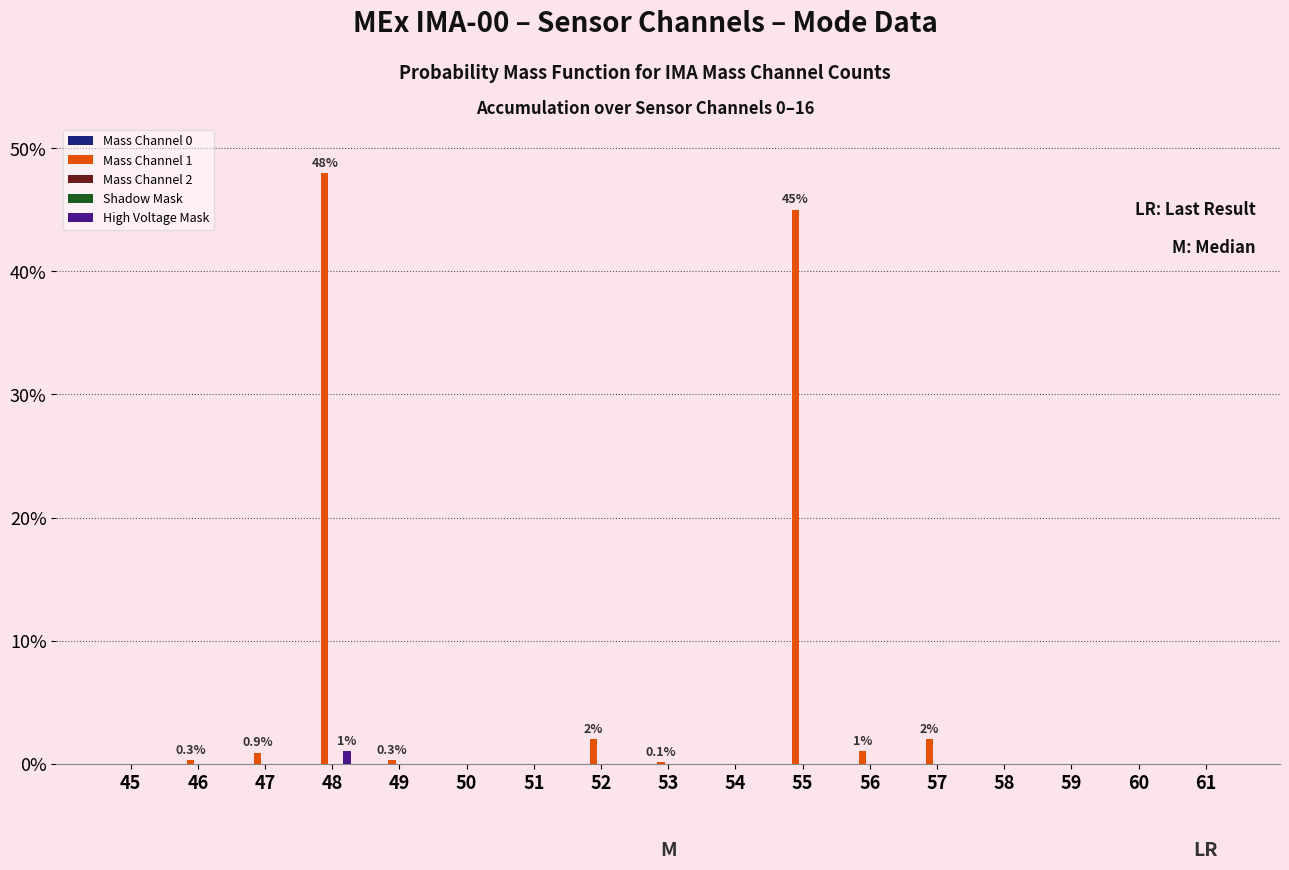

What is the difference between the Mass Channel 1 values at 47 and 45?

0.9